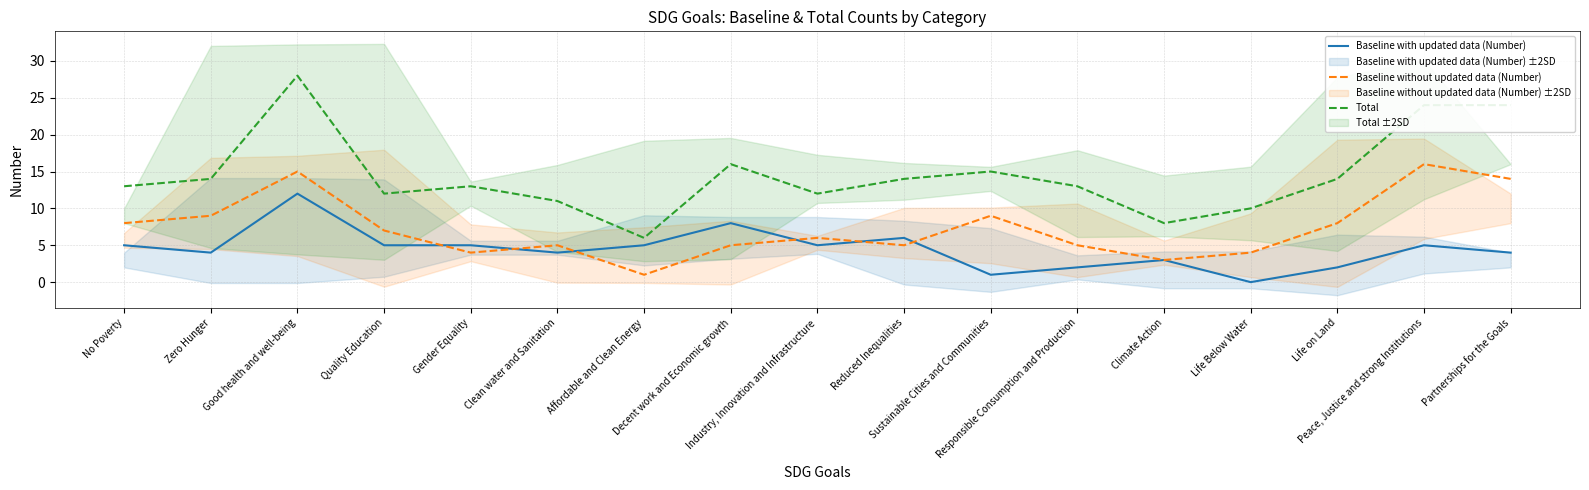

True or false: Baseline without updated data (Number) and Total cross at least once.

False